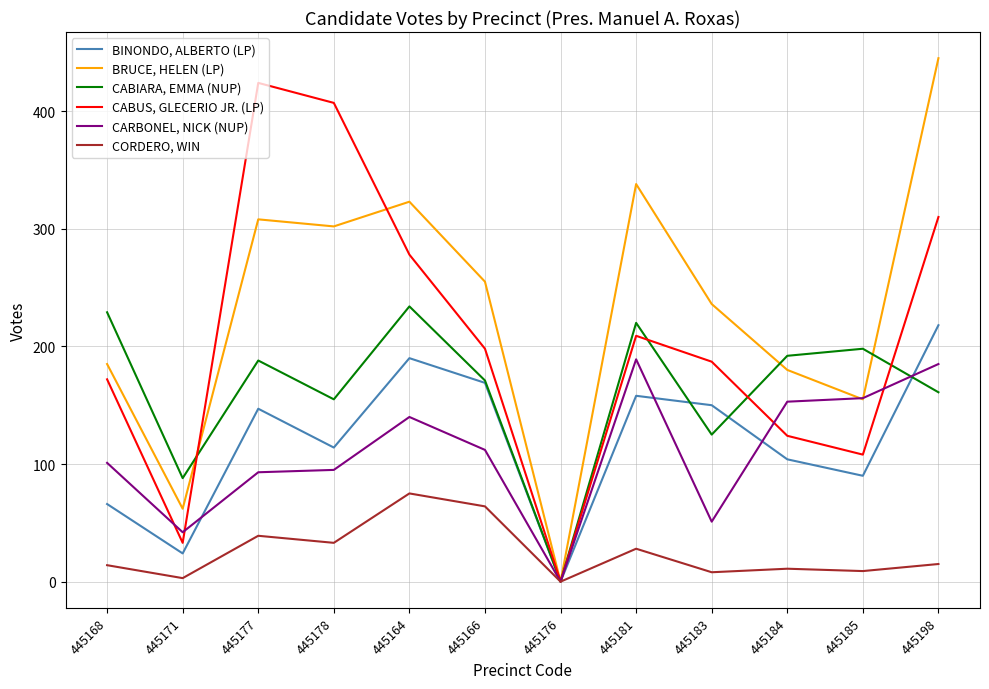

Which series ends up on top after the final intersection of BINONDO, ALBERTO (LP) and CARBONEL, NICK (NUP)?

BINONDO, ALBERTO (LP)